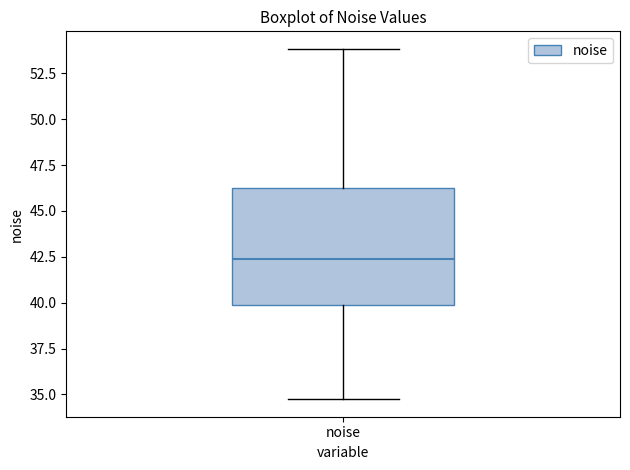

Read this box plot against the y-axis: the position of the median line, the range covered by the box, and the ends of both whiskers. The values are not printed on the chart, so give them approximately, as read against the axis.

median 42.5, box 40.0 to 46.0, whiskers 34.5 to 54.0